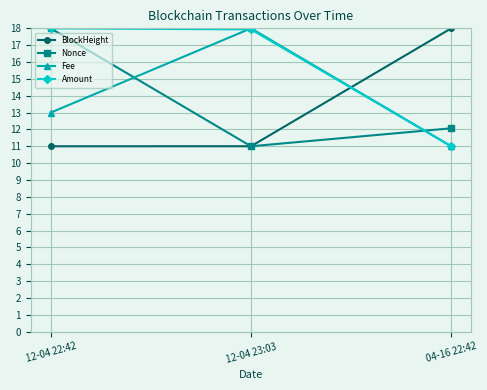

Rank the categories by Fee value from lowest to highest.

04-16 22:42, 12-04 22:42, 12-04 23:03